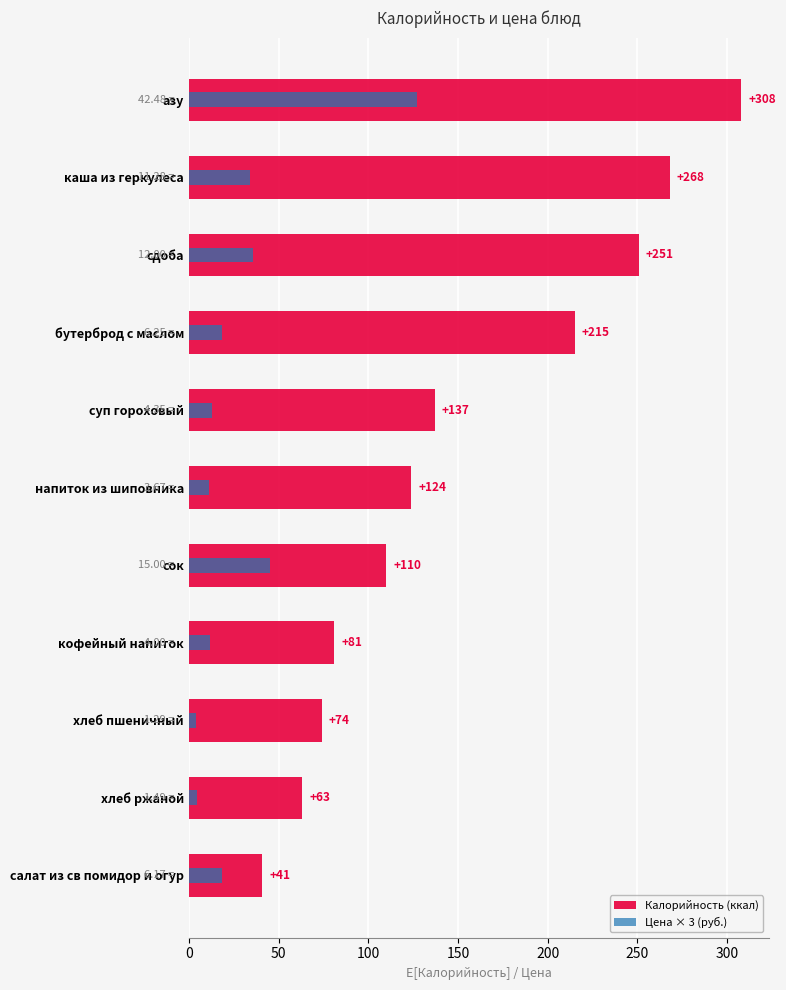

Reading left to right, what are all the values shown in this chart?

Калорийность (ккал): 308.0	268.0	250.8	215.0	137.0	124.0	110.0	81.0	74.0	63.0	41.0
Цена × 3 (руб.): 127.4	33.8	36.0	18.8	13.0	11.0	45.0	12.0	3.9	4.5	18.5